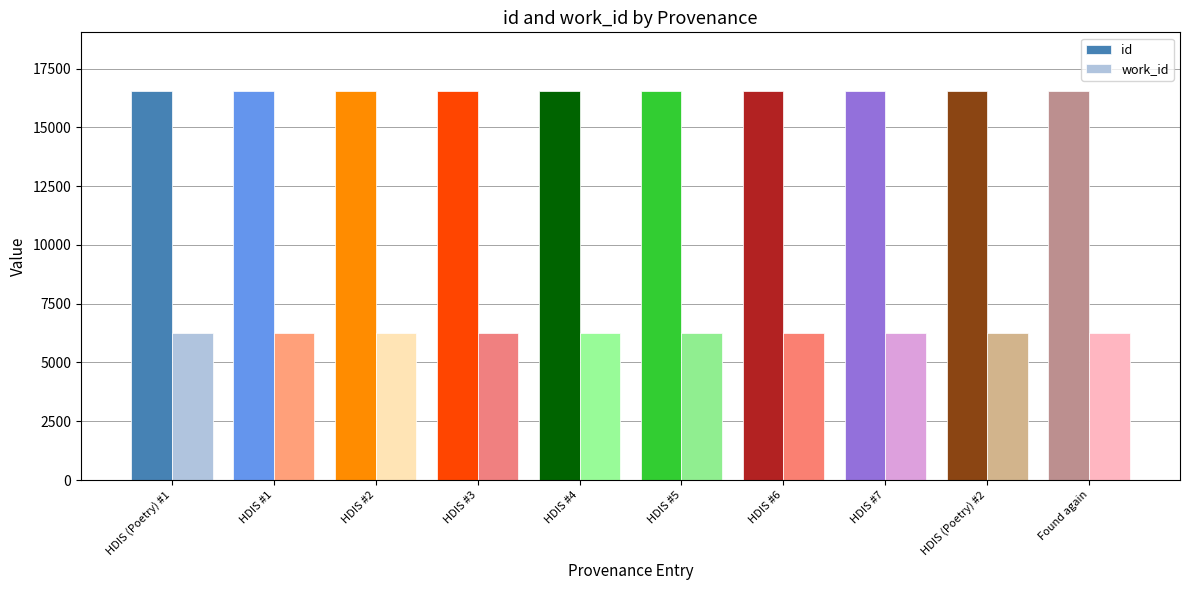

How many distinct data groups are displayed?

2